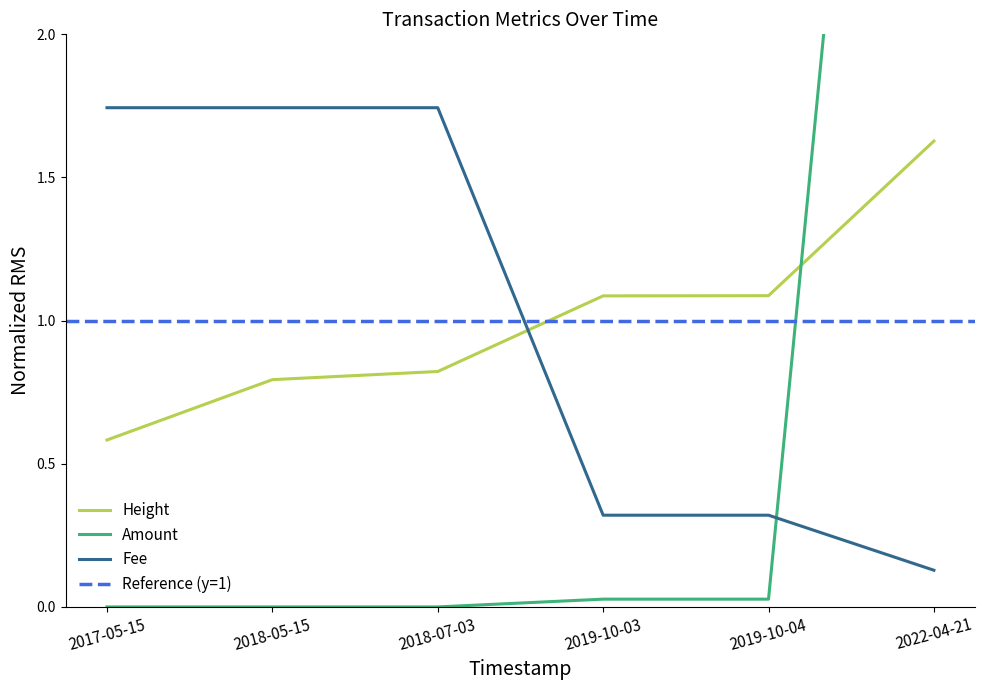

True or false: Amount and Fee cross at least once.

True